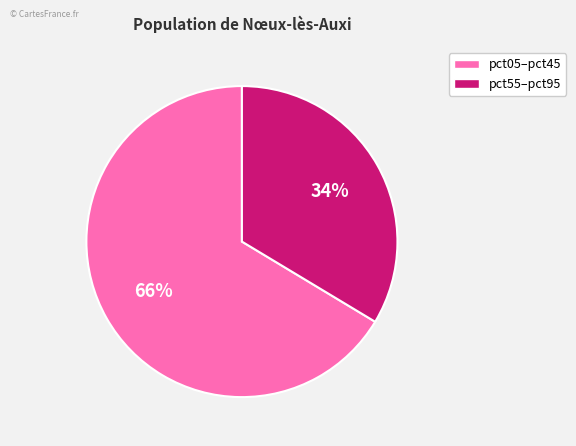

Which has a higher value, pct05–pct45 or pct55–pct95?

pct05–pct45